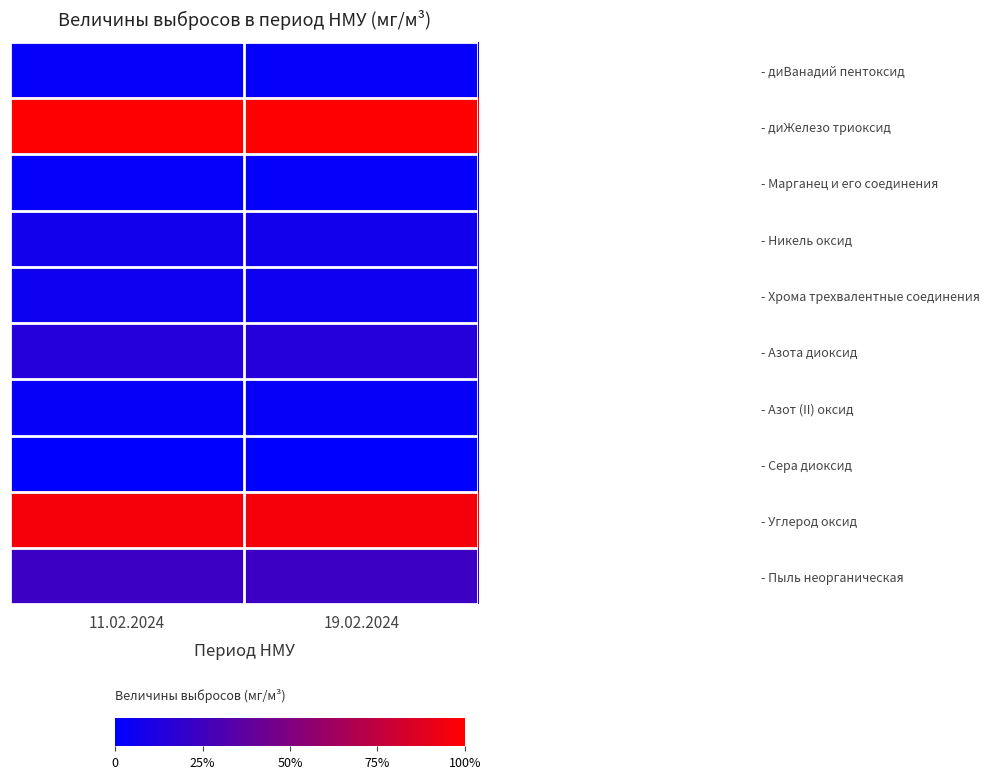

Reading right to left, list all the values displayed in this chart.

- диВанадий пентоксид: 19.02.2024=4.3	11.02.2024=4.3
- диЖелезо триоксид: 19.02.2024=184.5	11.02.2024=184.5
- Марганец и его соединения: 19.02.2024=4.1	11.02.2024=4.1
- Никель оксид: 19.02.2024=13.3	11.02.2024=13.3
- Хрома трехвалентные соединения: 19.02.2024=10.5	11.02.2024=10.5
- Азота диоксид: 19.02.2024=27.3	11.02.2024=27.3
- Азот (II) оксид: 19.02.2024=4.4	11.02.2024=4.4
- Сера диоксид: 19.02.2024=0.2	11.02.2024=0.2
- Углерод оксид: 19.02.2024=176.7	11.02.2024=176.7
- Пыль неорганическая: 19.02.2024=42.8	11.02.2024=42.8